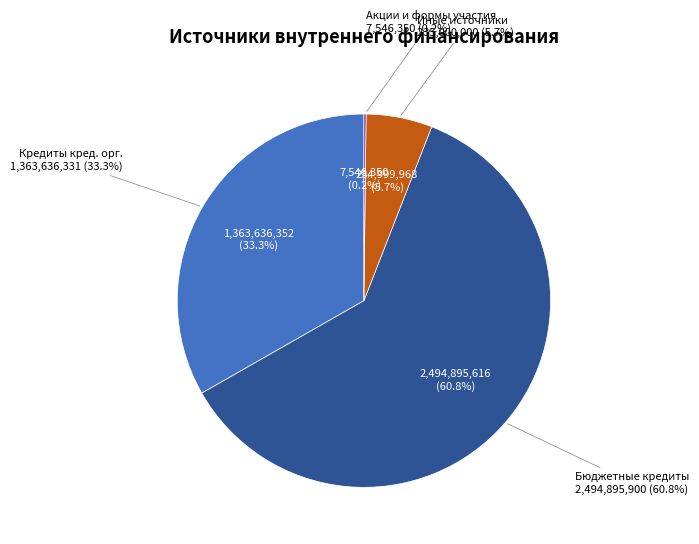

To the nearest percent, what is the difference between the Иные источники внутреннего финансирования and Акции и иные формы участия в капитале slice percentages?

6%